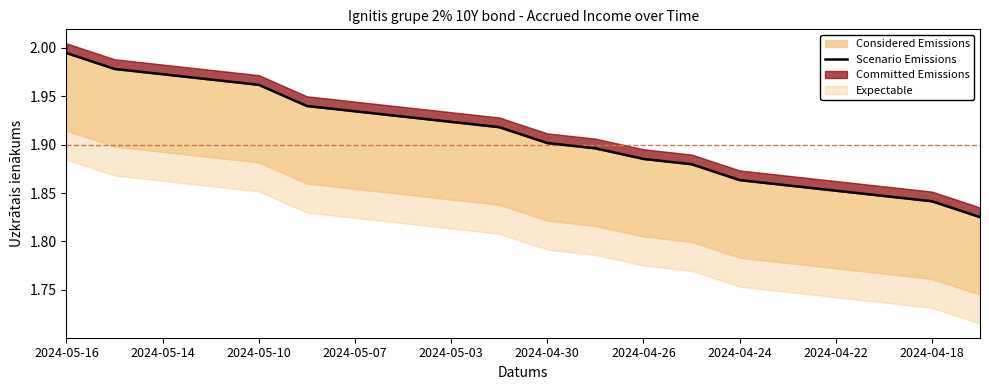

What is the approximate value at 2024-04-18?

1.8